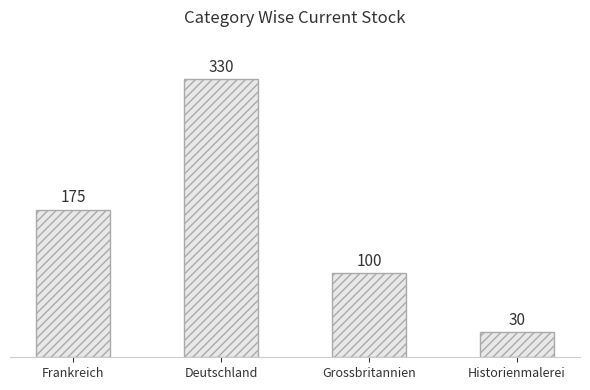

Count the values in the range 100 to 330.

3